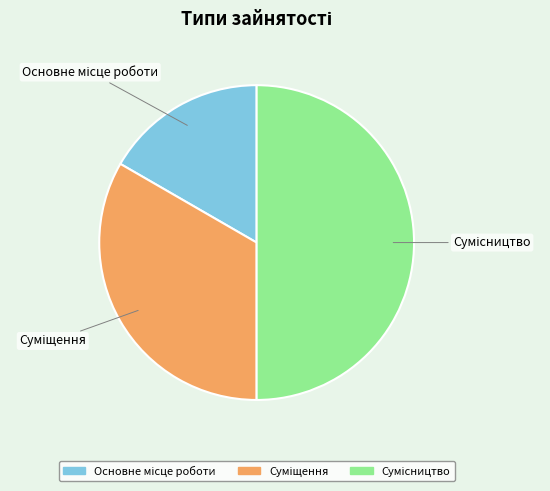

How many segments does this pie chart have?

3